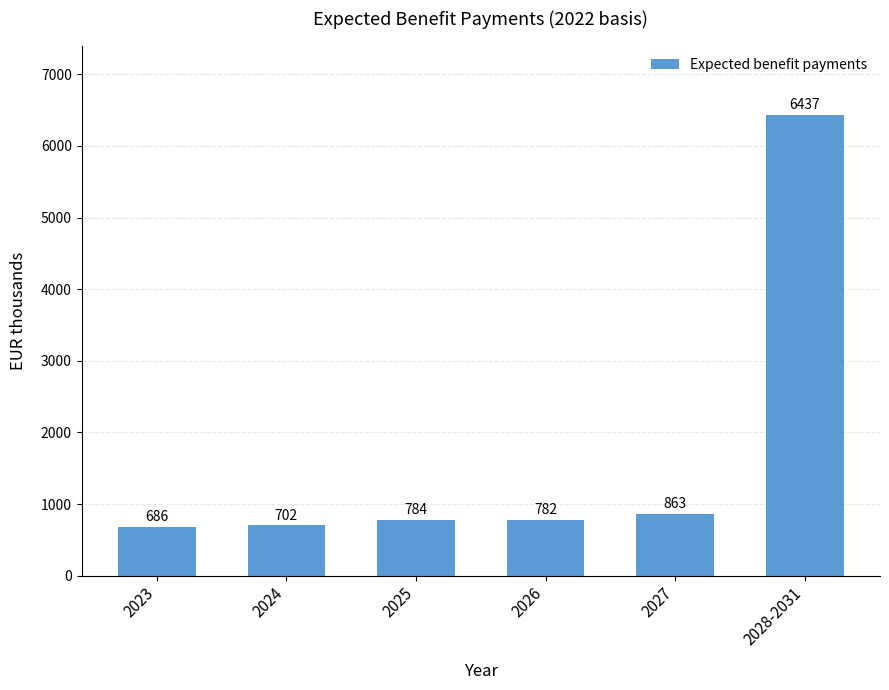

Is it true that the value at 2025 is 179?

False